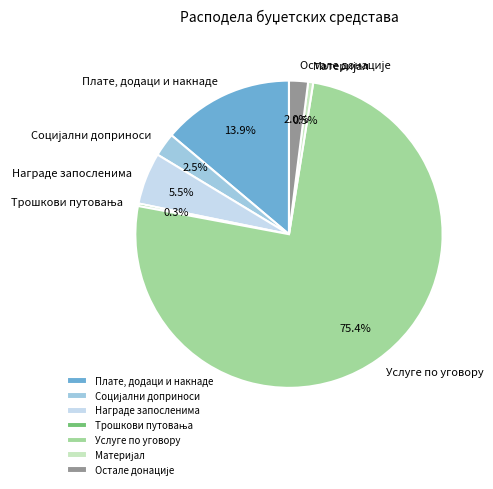

Does Услуге по уговору account for over 50% of the chart?

Yes